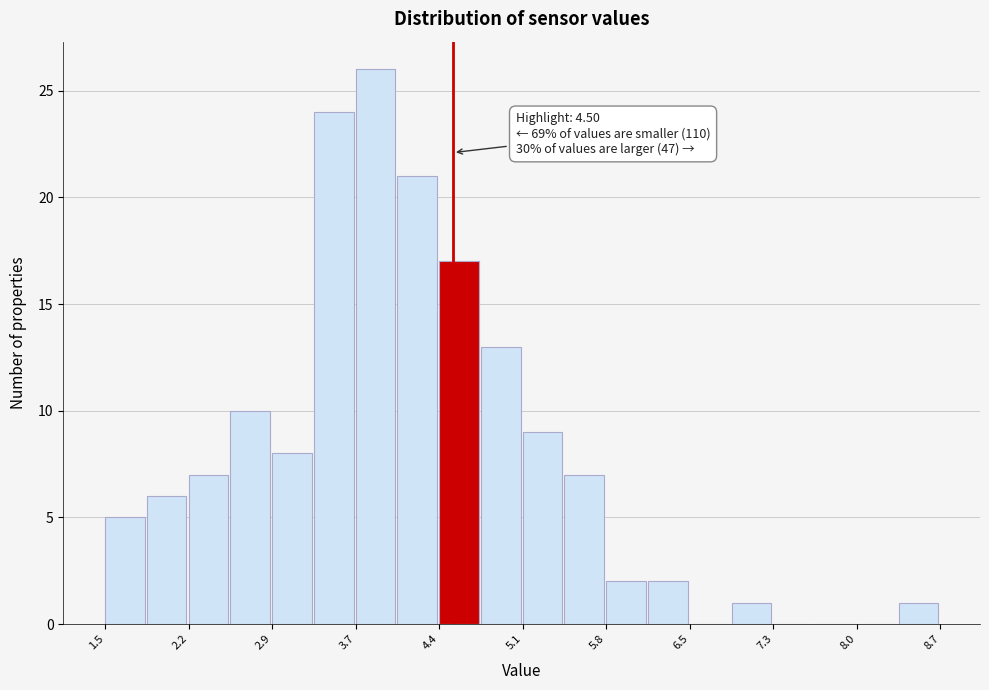

Read against the x-axis, roughly where is the centre of the tallest bar?

3.8